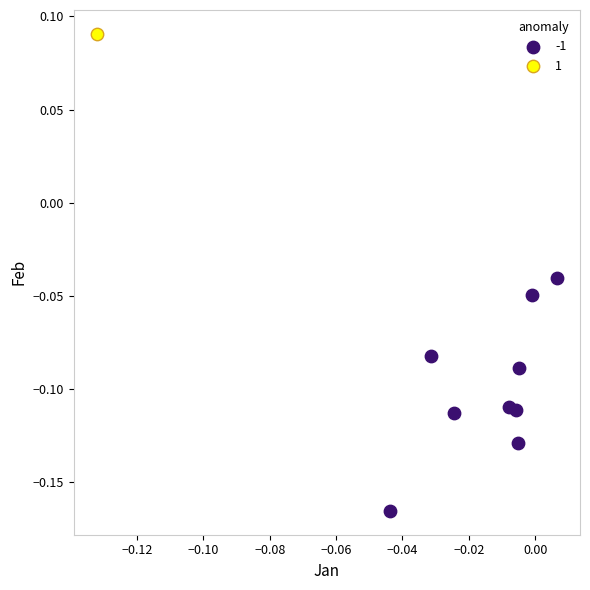

What are all the series names shown in the legend?

-1, 1